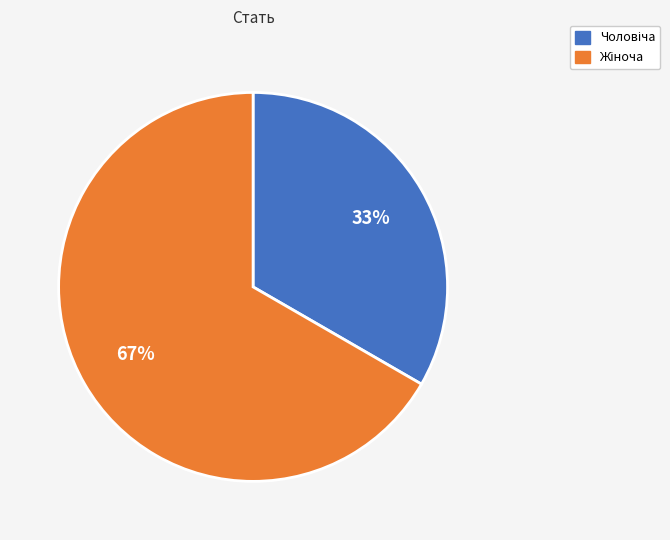

How many segments does this pie chart have?

2